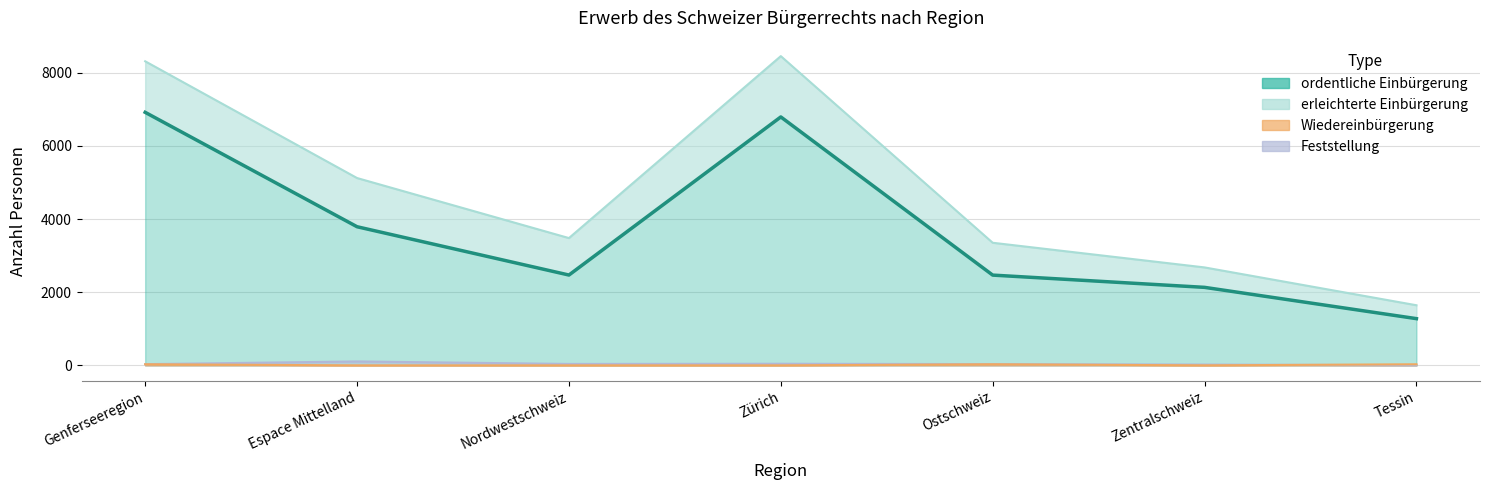

True or false: Feststellung and Total Einbürgerung cross at least once.

False